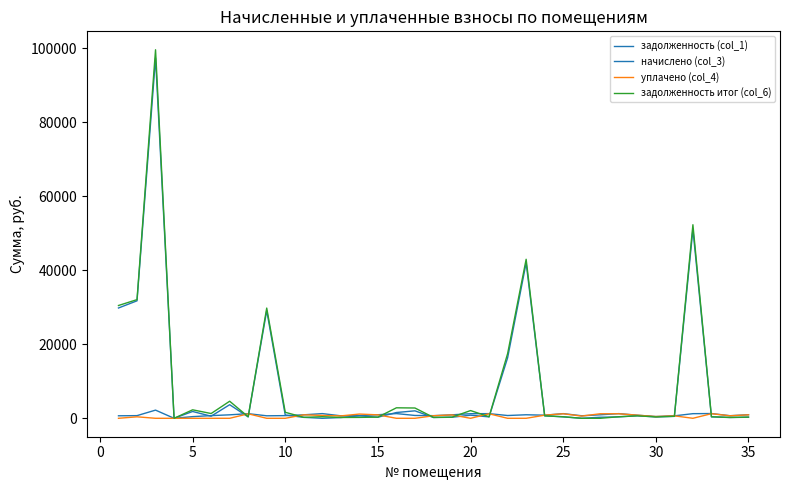

True or false: уплачено (col_4) has more than 2 interior local peaks.

True